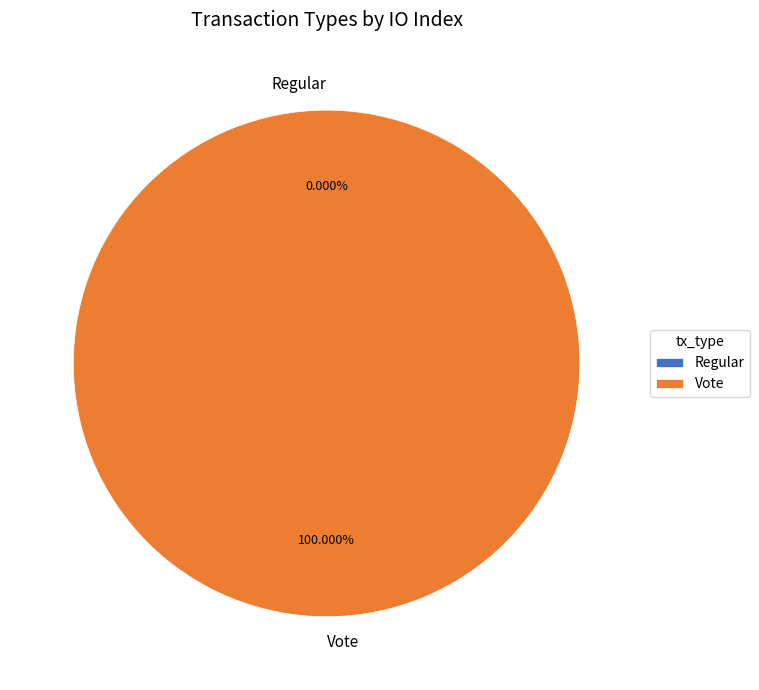

What is the majority slice?

Vote